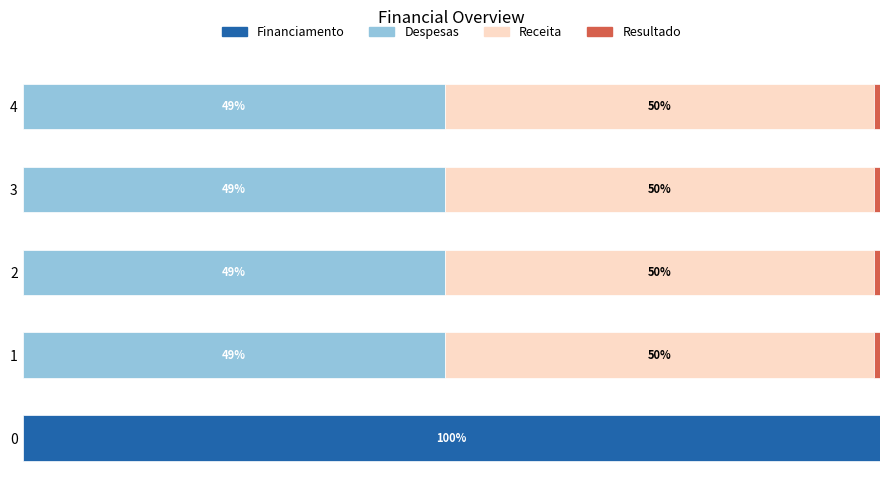

What is the sum of all Financiamento values?

100.0